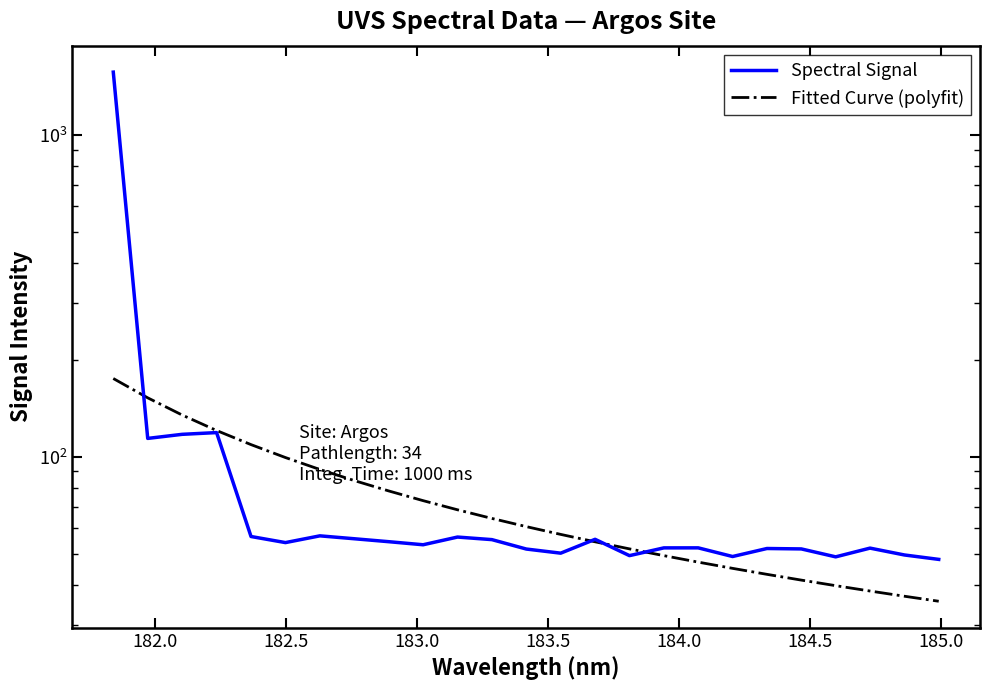

True or false: Fitted Curve (polyfit) and Spectral Signal intersect in this chart.

True